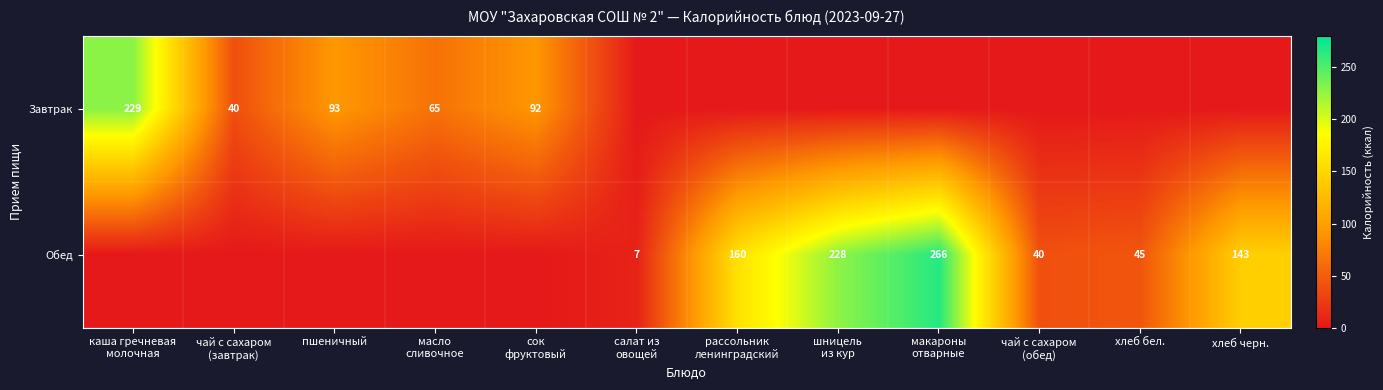

What is the highest value of the Завтрак series?

229.0